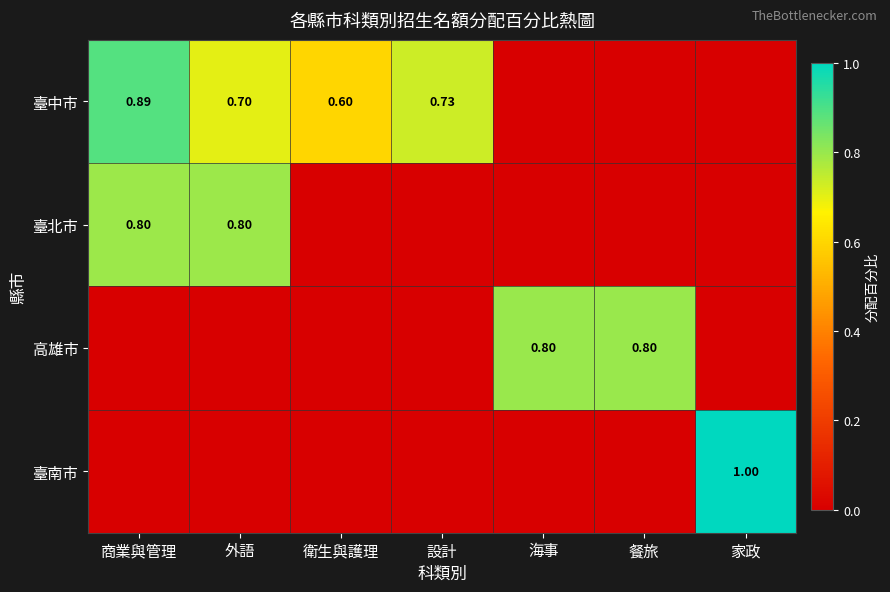

Is it true that 高雄市 equals 0.8 at 海事?

True